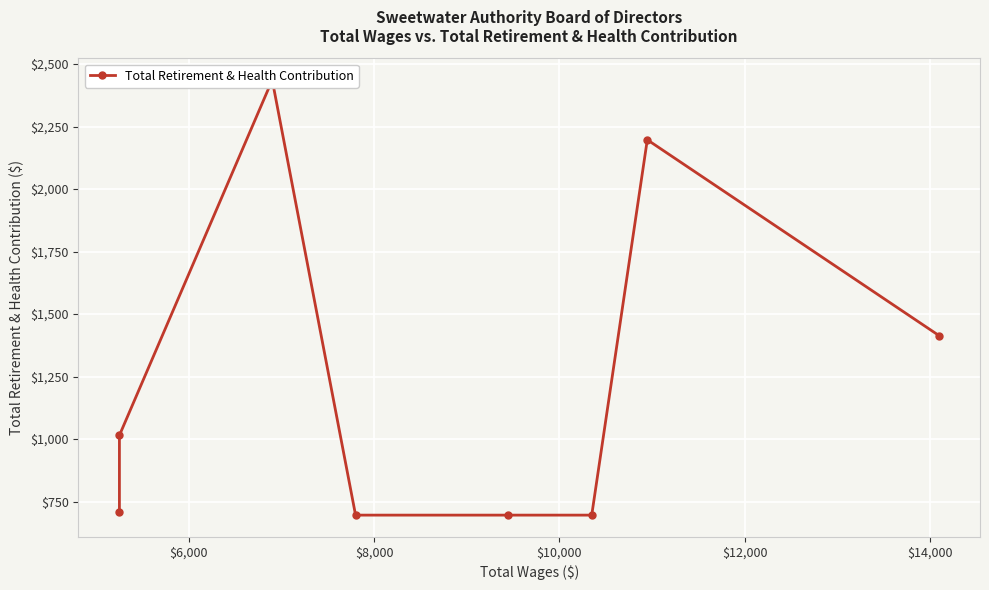

Reading right to left, what are all the values shown in this chart?

1414	2197	696	696	696	2436	1015	707